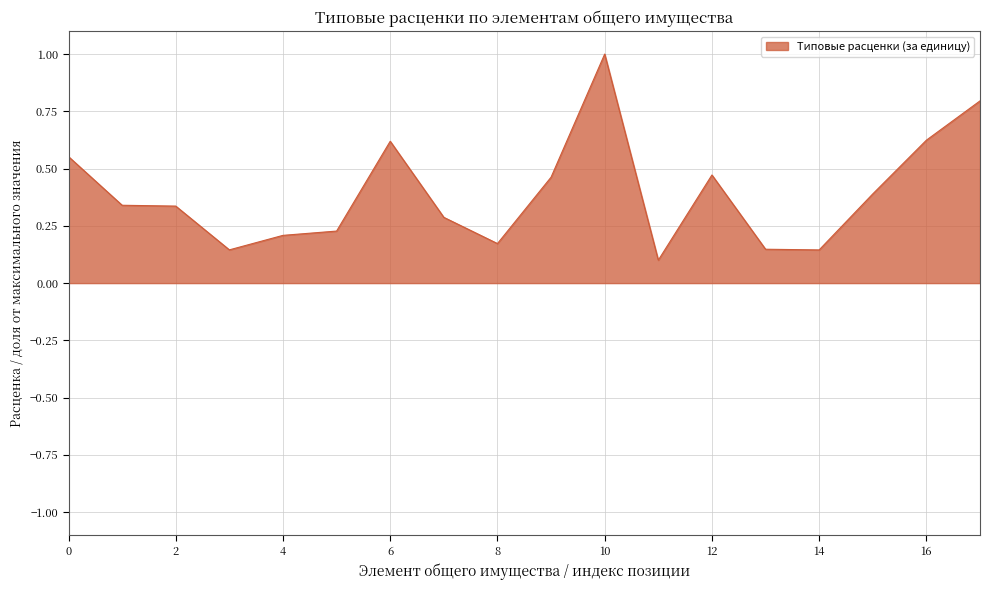

What is the maximum value shown in the chart?

1.0